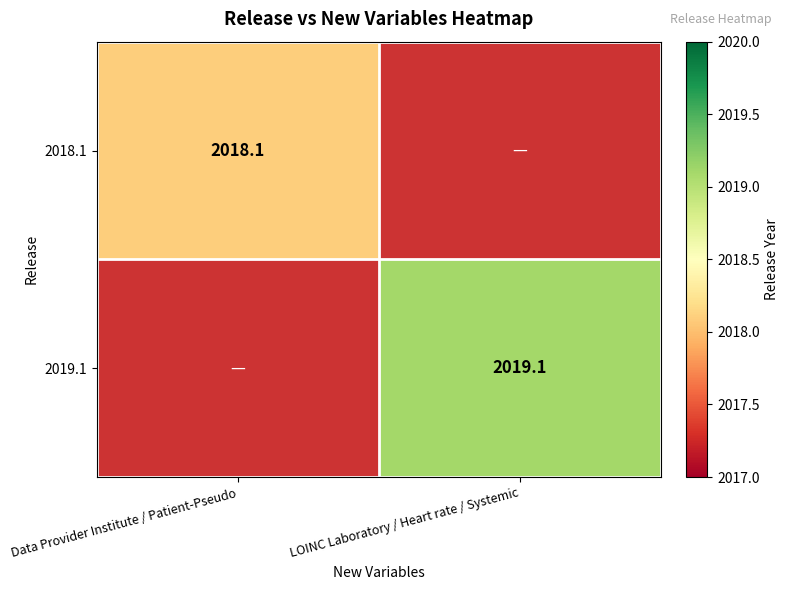

The value of 2018.1 at Data Provider Institute / Patient-Pseudo is 3238.9. True or false?

False